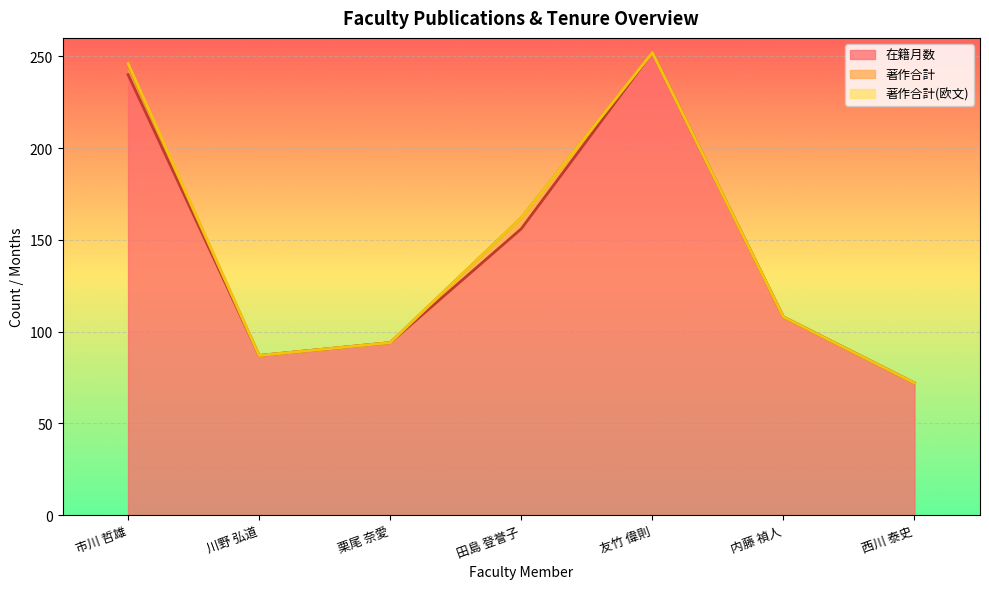

Is the value of 著作合計(欧文) at 田島 登誉子 greater than the value of 在籍月数 at 内藤 禎人?

No